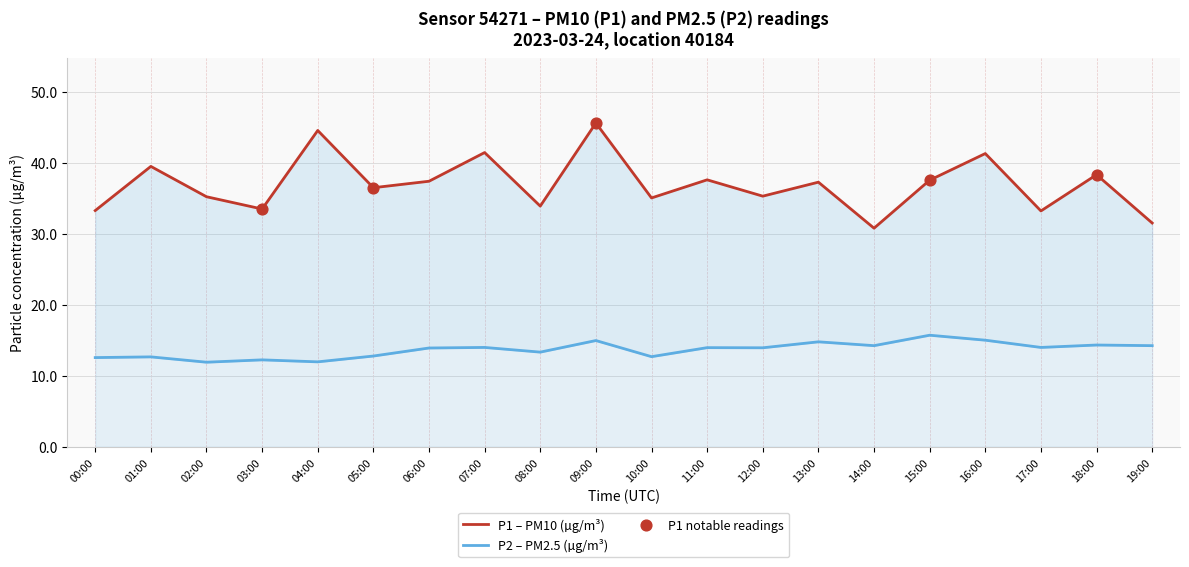

At which category is the sum across all series the highest?

09:00